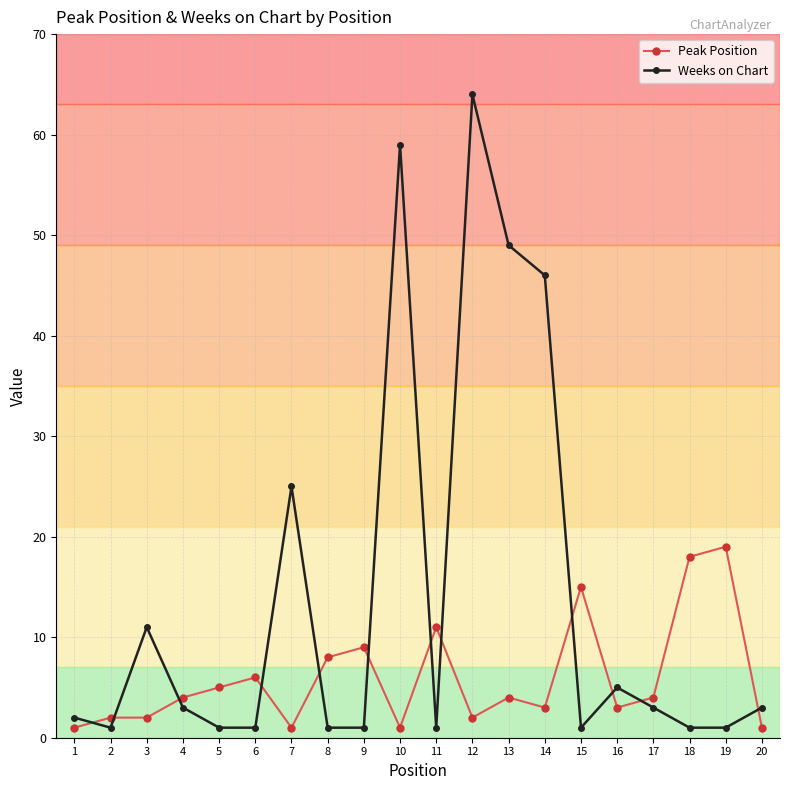

Between which two adjacent categories do Weeks on Chart and Peak Position first intersect?

1 and 2